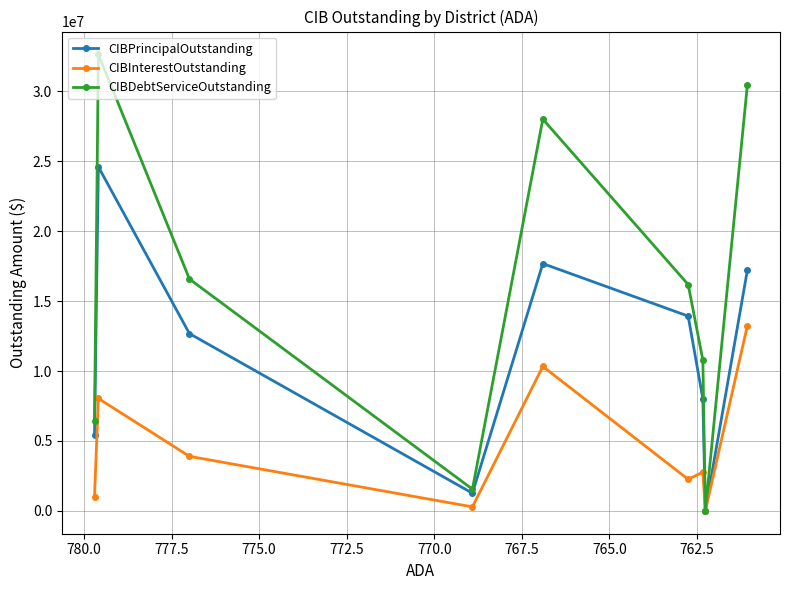

Does the chart display data point markers on the line(s)?

Yes